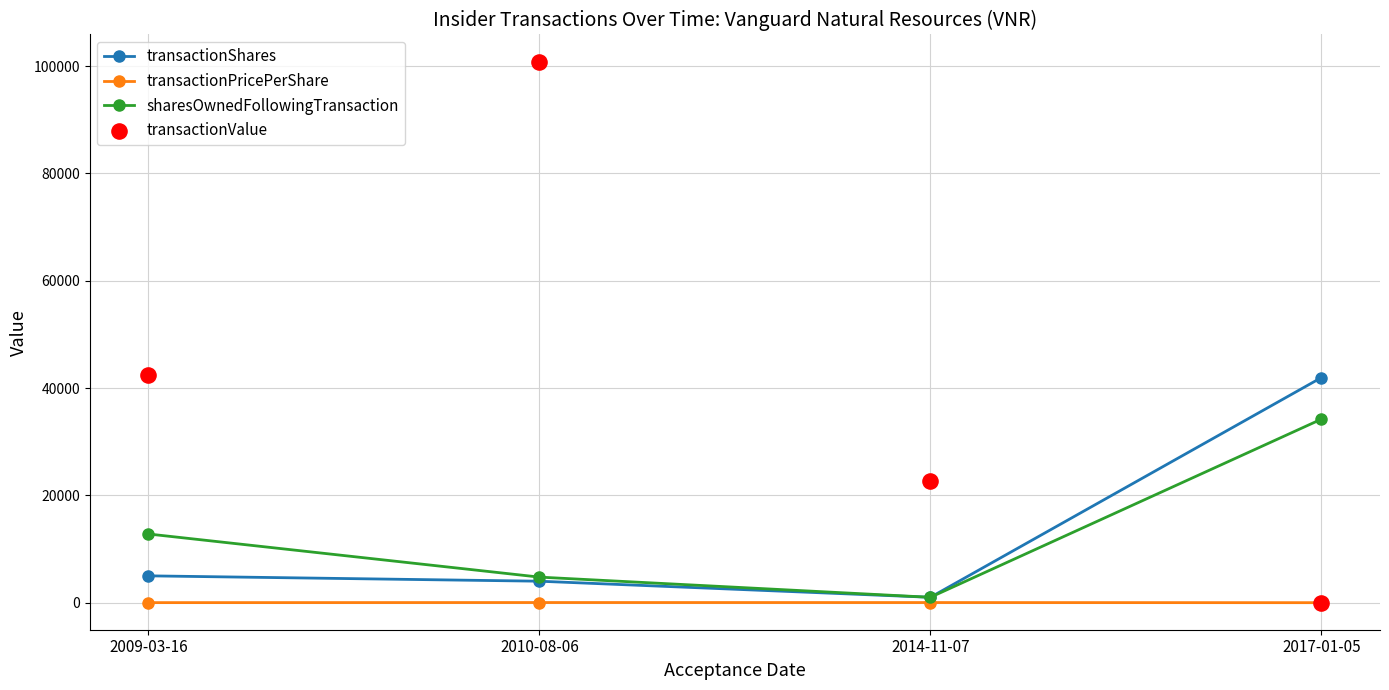

Which series reaches the minimum Y coordinate?

transactionPricePerShare